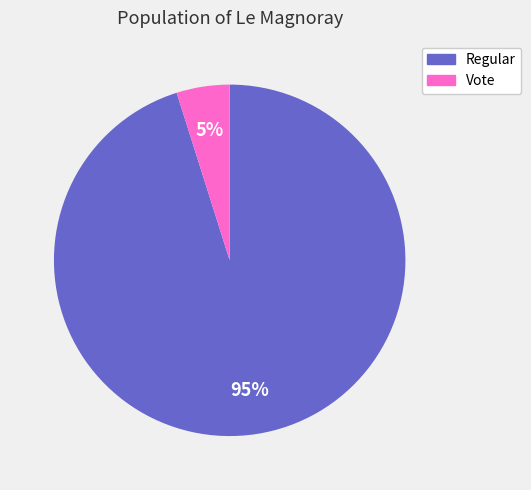

Rank the categories by value from lowest to highest.

Vote, Regular